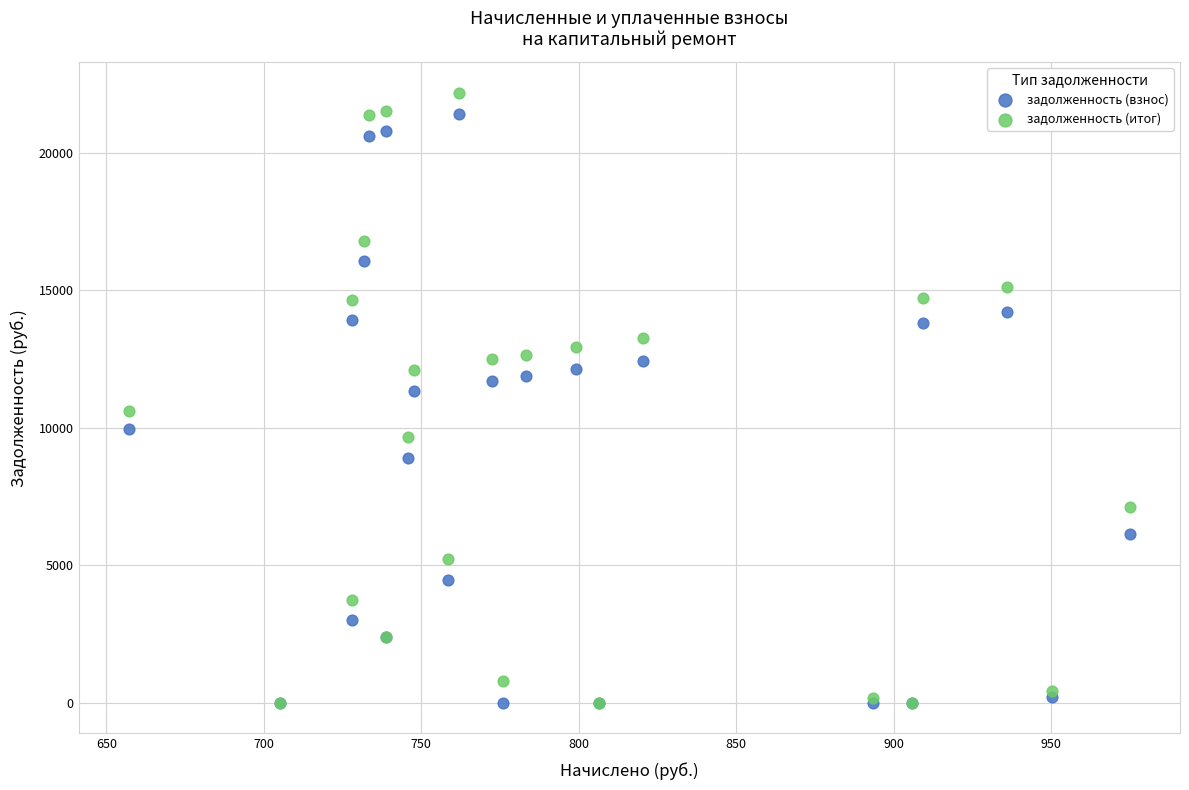

What are all the series names shown in the legend?

задолженность (взнос), задолженность (итог)